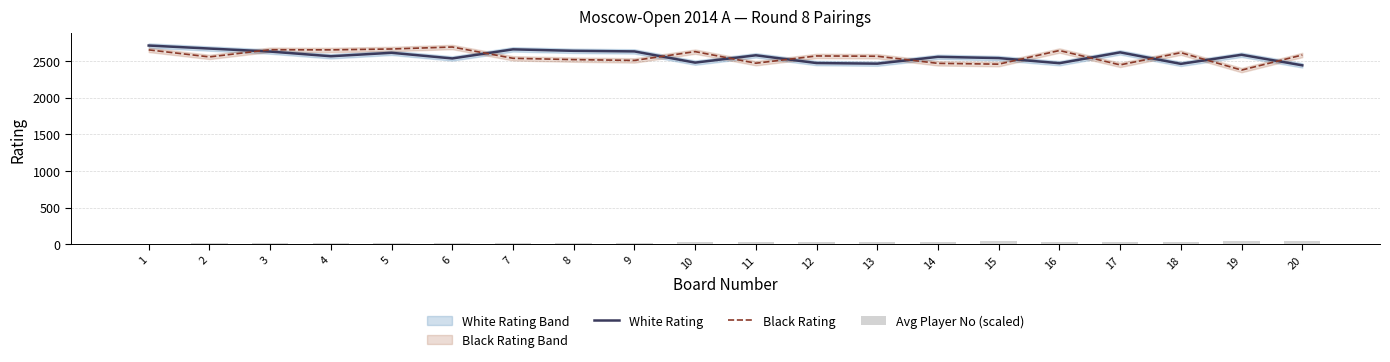

What is the maximum value for Avg Player No (scaled)?

50.0